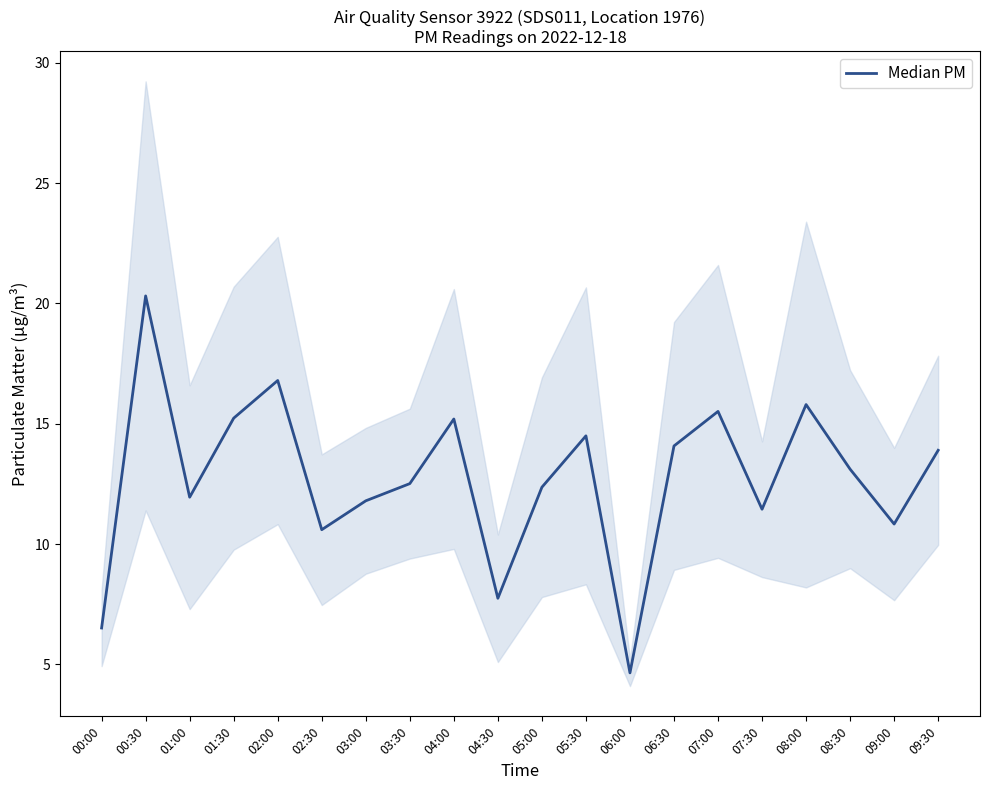

What is the greatest value displayed?

20.3